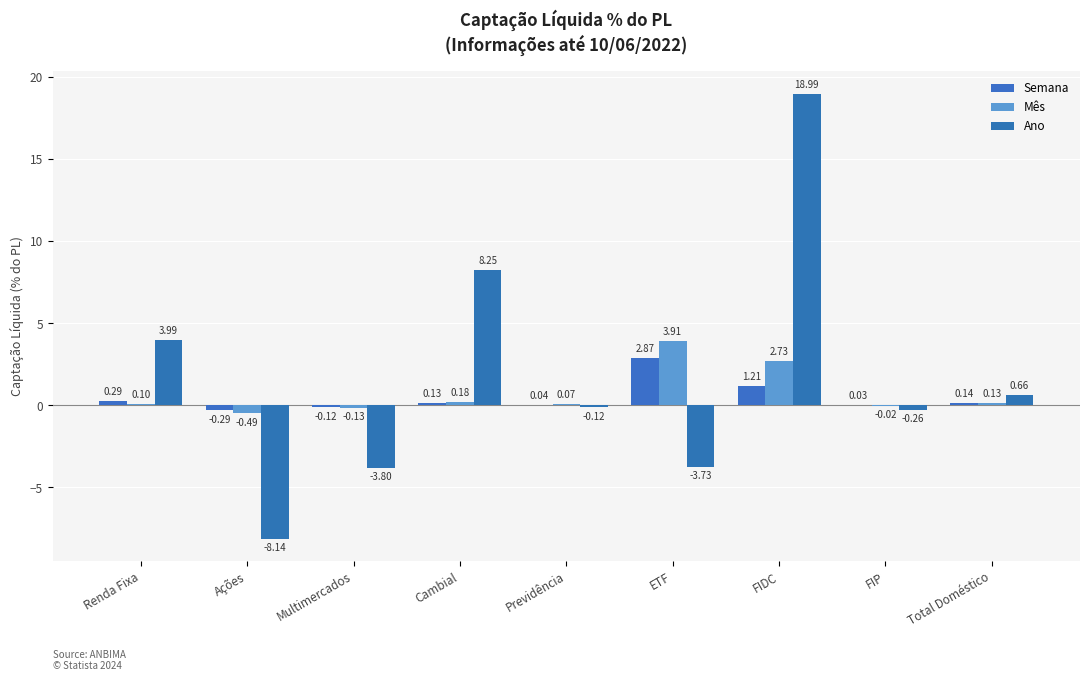

What is the spread (max minus min) of values at Total Doméstico?

0.5